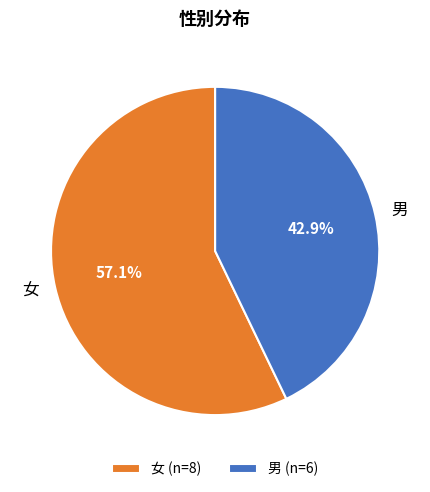

To the nearest percent, what percentage of the pie is 男?

43%